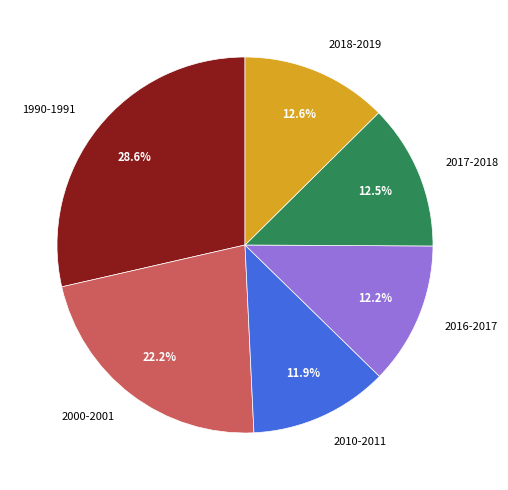

Is 1990-1991 the majority of the pie?

No